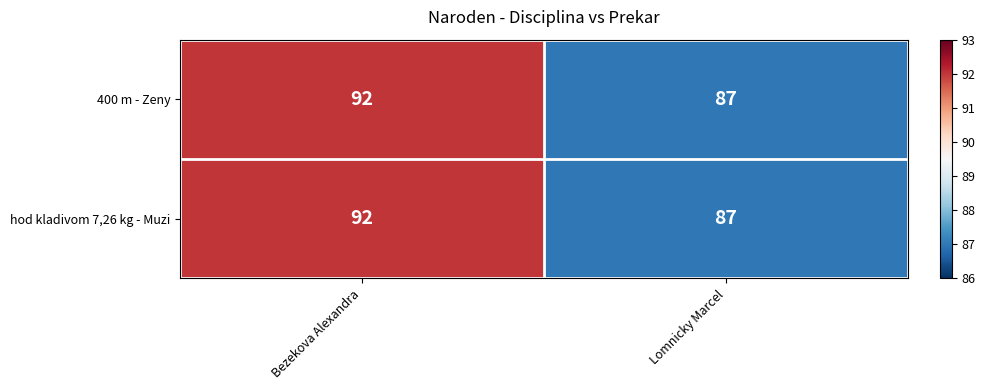

Reading left to right, extract all data points from this chart.

400 m - Zeny: 92	87
hod kladivom 7,26 kg - Muzi: 92	87